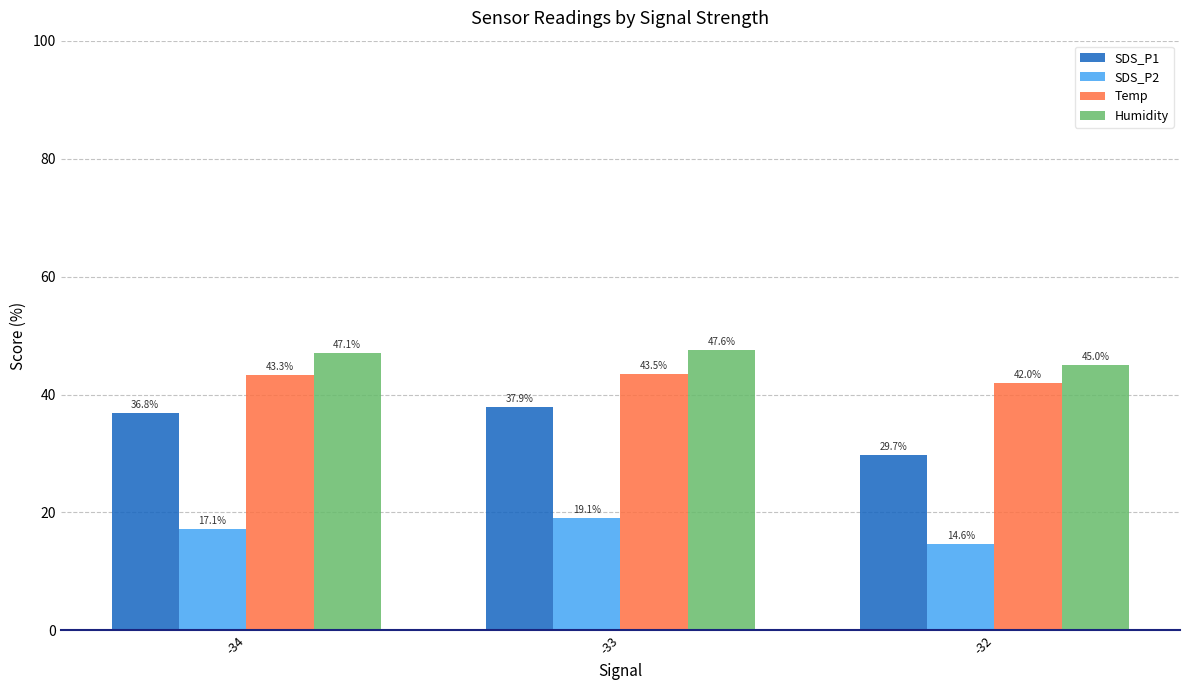

What is the highest value of the SDS_P1 series?

37.9